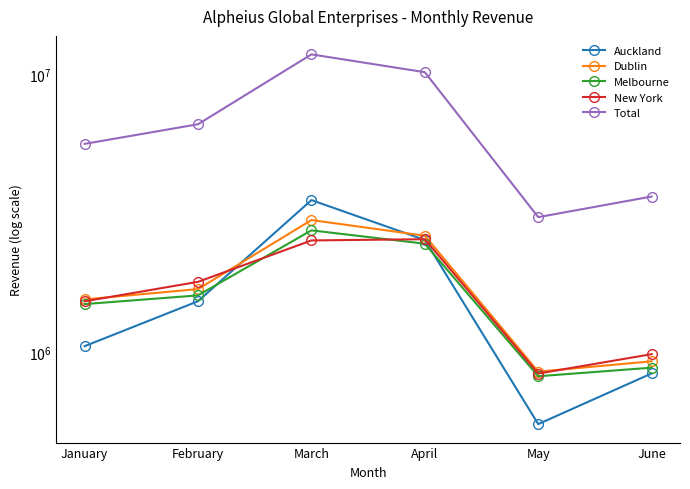

What is the difference between the highest and lowest values at May?

2506656